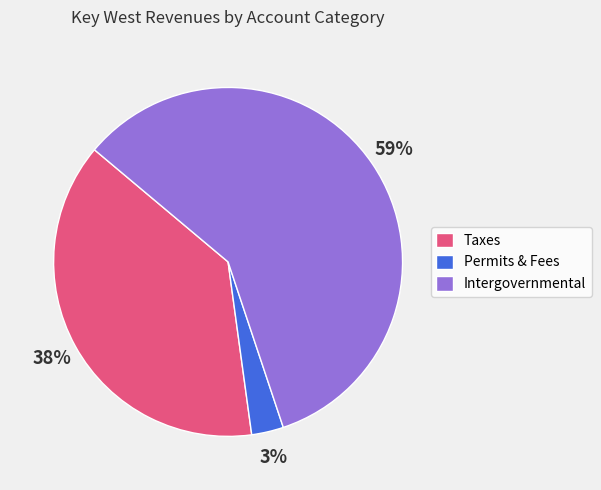

Which slice is the smallest?

Permits & Fees